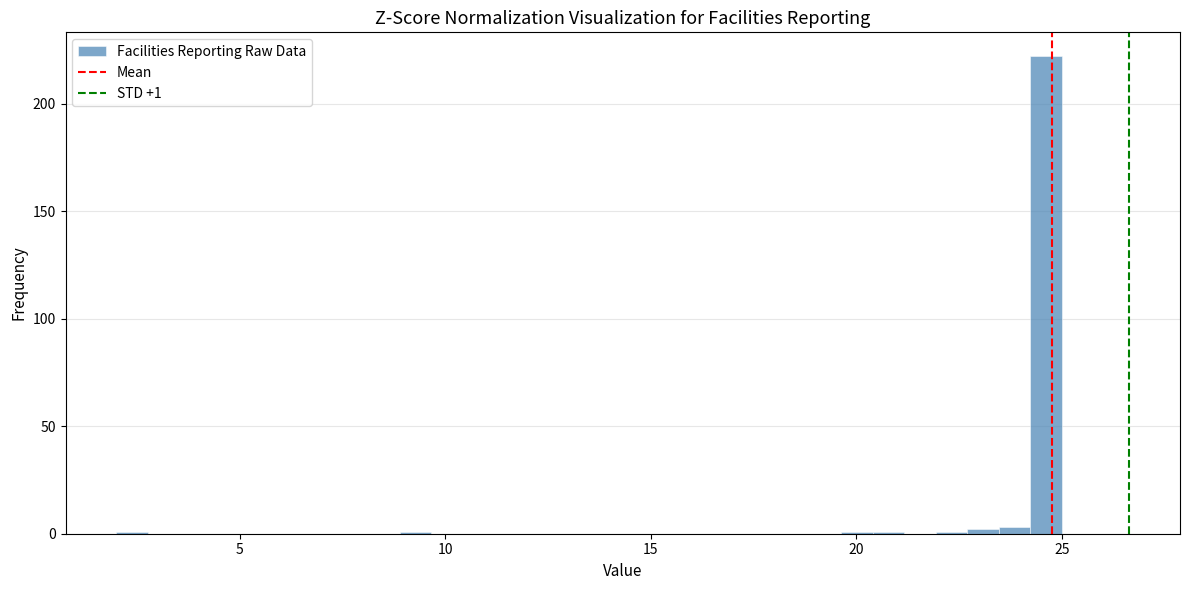

Read against the x-axis, roughly where is the centre of the tallest bar?

24.5